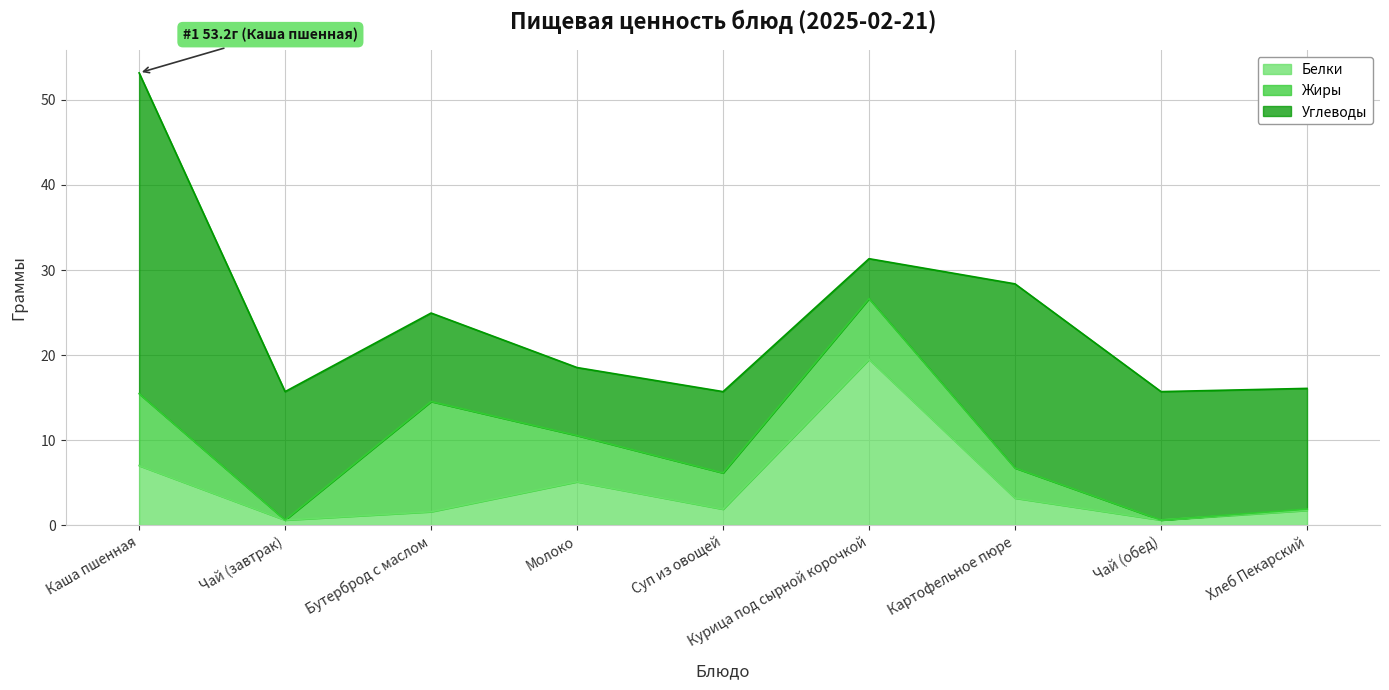

What is the label of the 9th point from the left?

Хлеб Пекарский